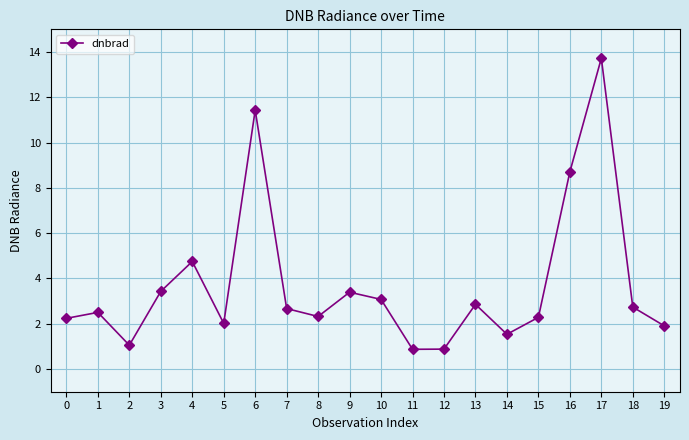

Which label corresponds to the largest value in the chart?

17